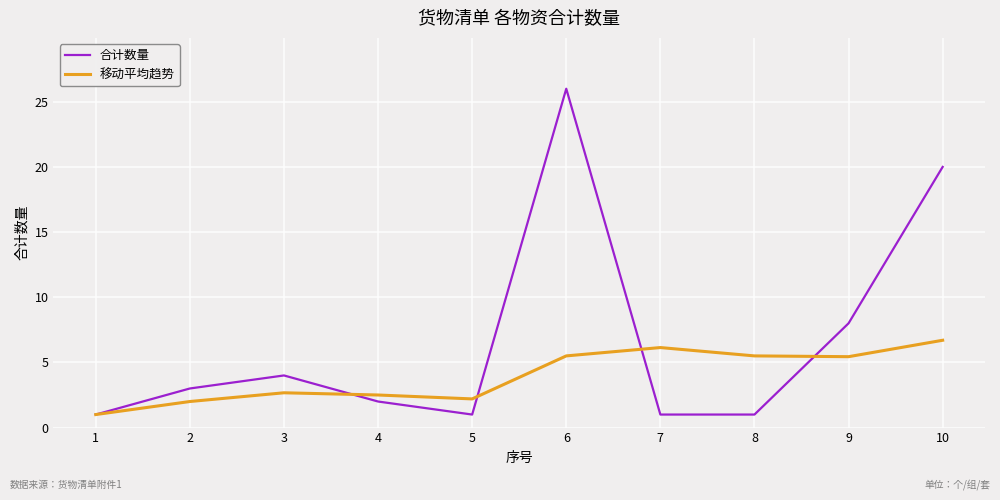

Is this an area chart (filled region under the line)?

No